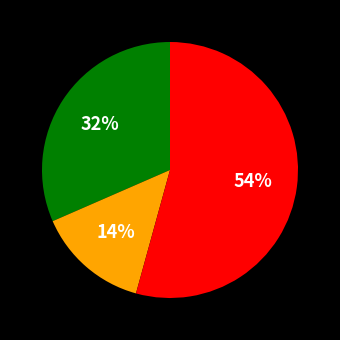

To the nearest percent, what is the average slice percentage?

33%